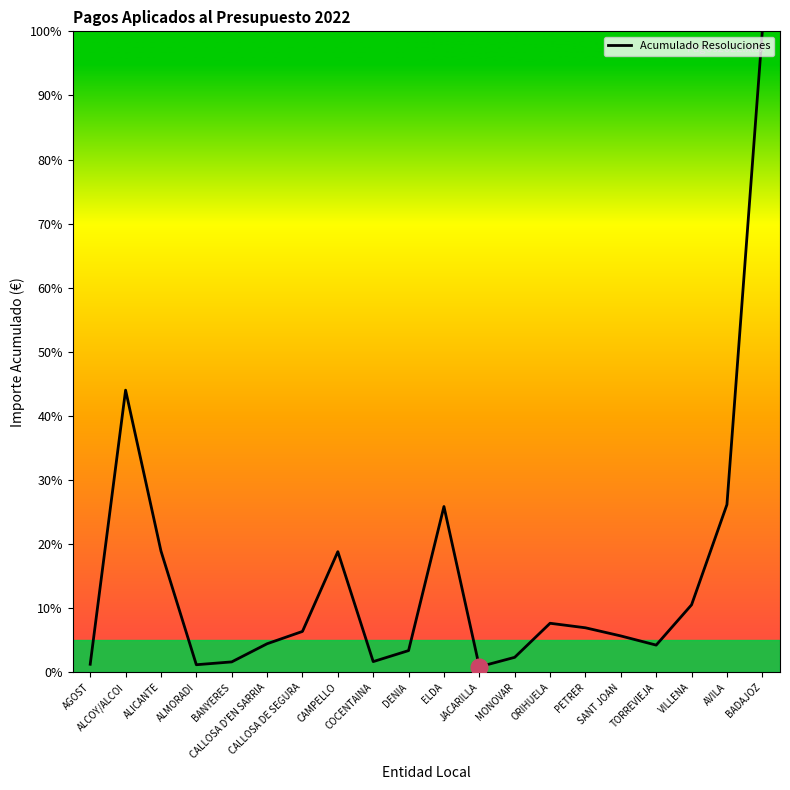

Does the chart display data point markers on the line(s)?

No